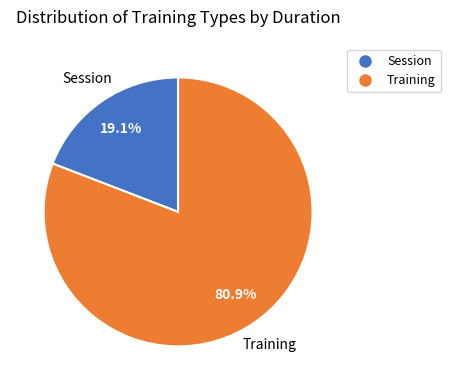

Approximately how many times larger is the value at Training compared to Session?

4.2